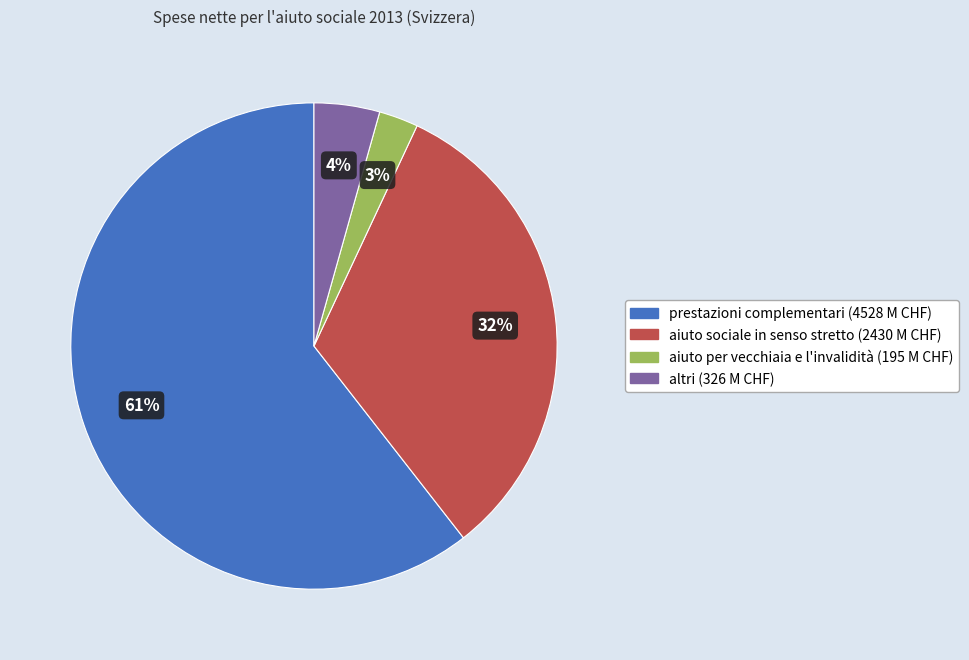

How many segments does this pie chart have?

4